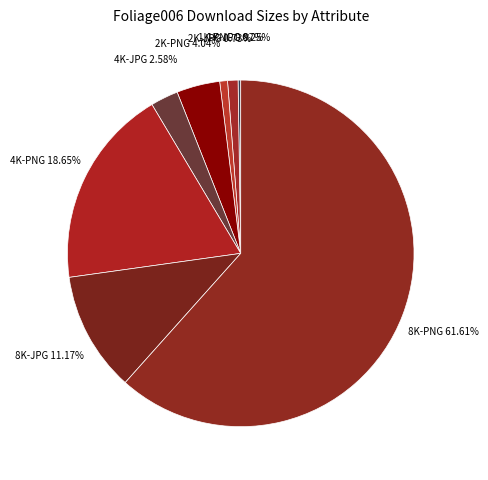

To the nearest percent, what portion does 2K-JPG represent?

1%